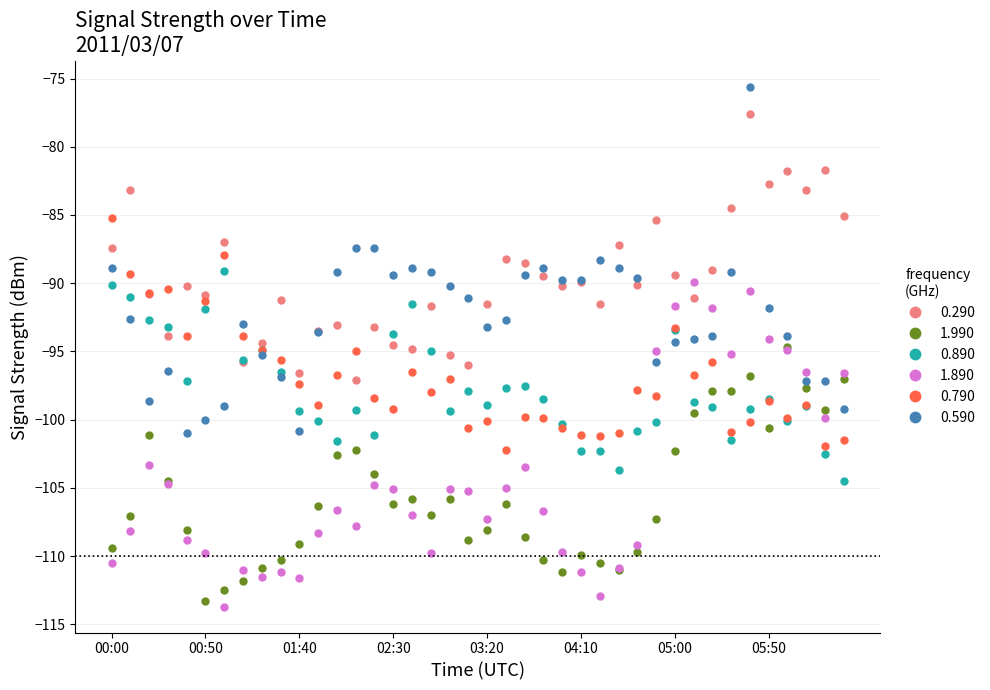

How many data points in 1.990 are less than -106?

23